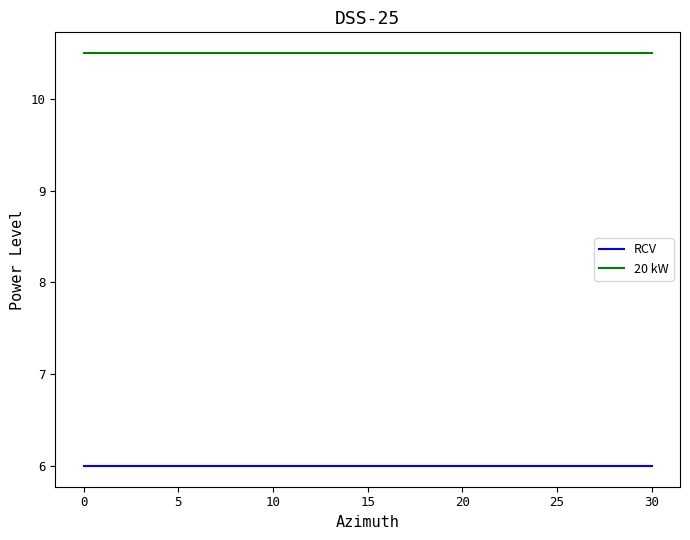

What is the smallest value displayed?

6.0